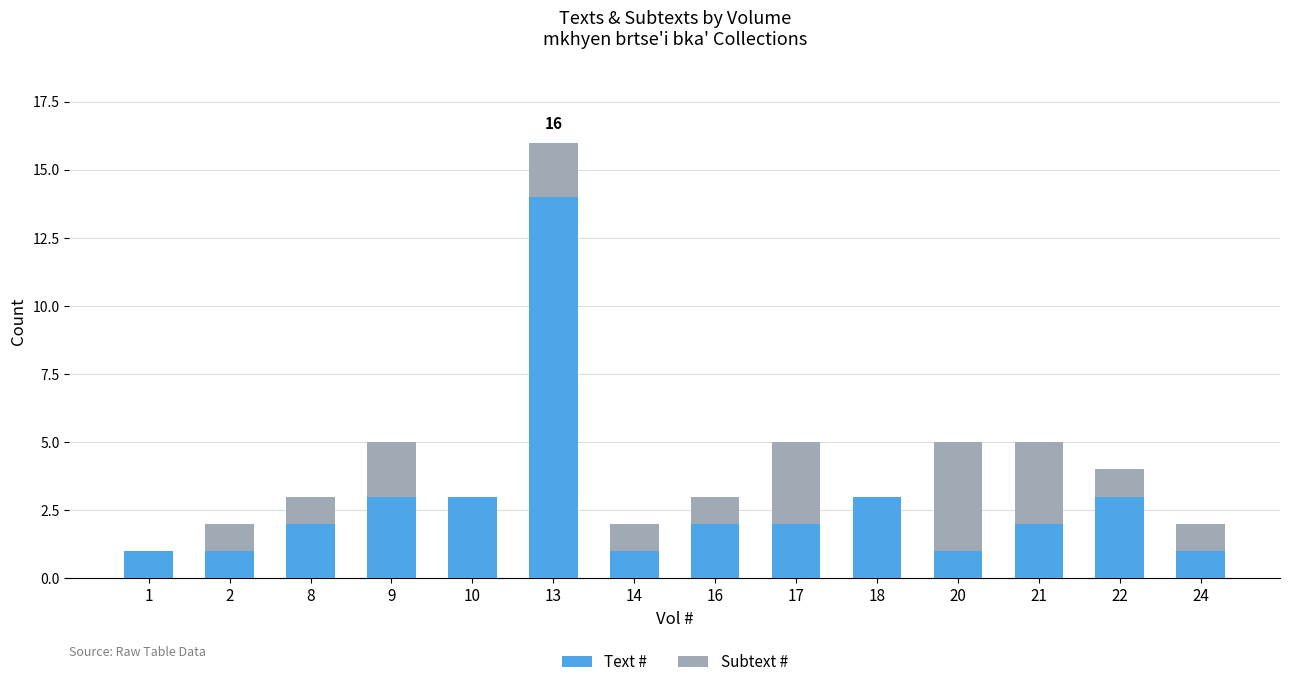

At which category is the sum across all series the highest?

13